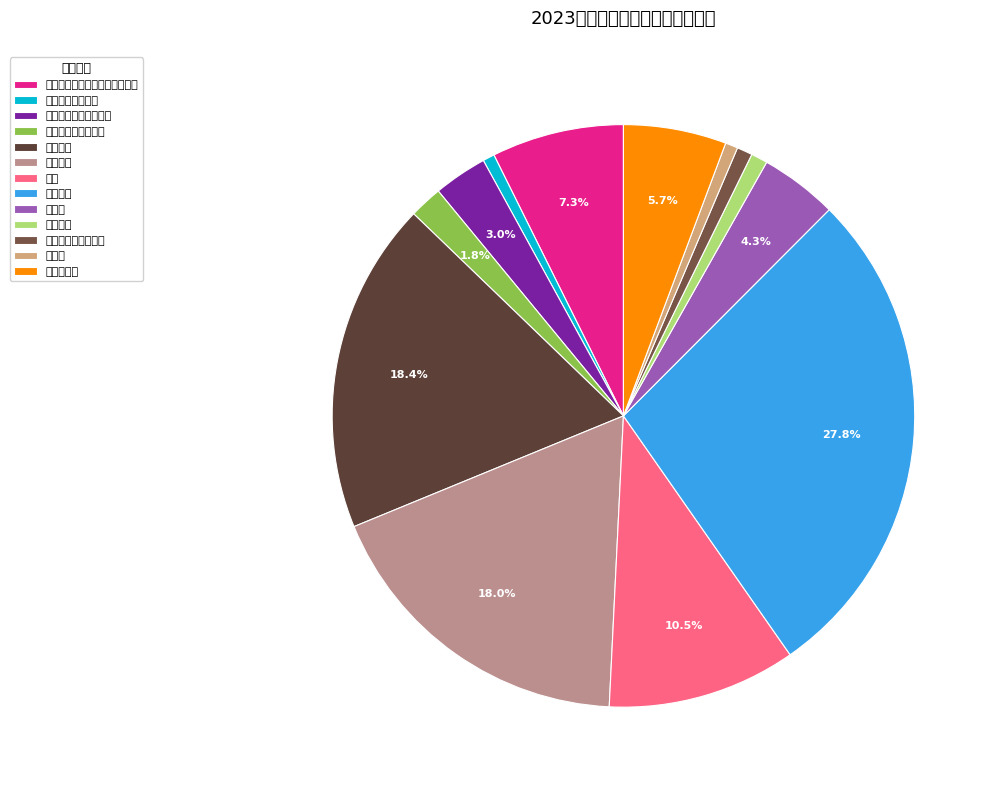

What percentage is the 绩效工资 slice, to the nearest percent?

18%